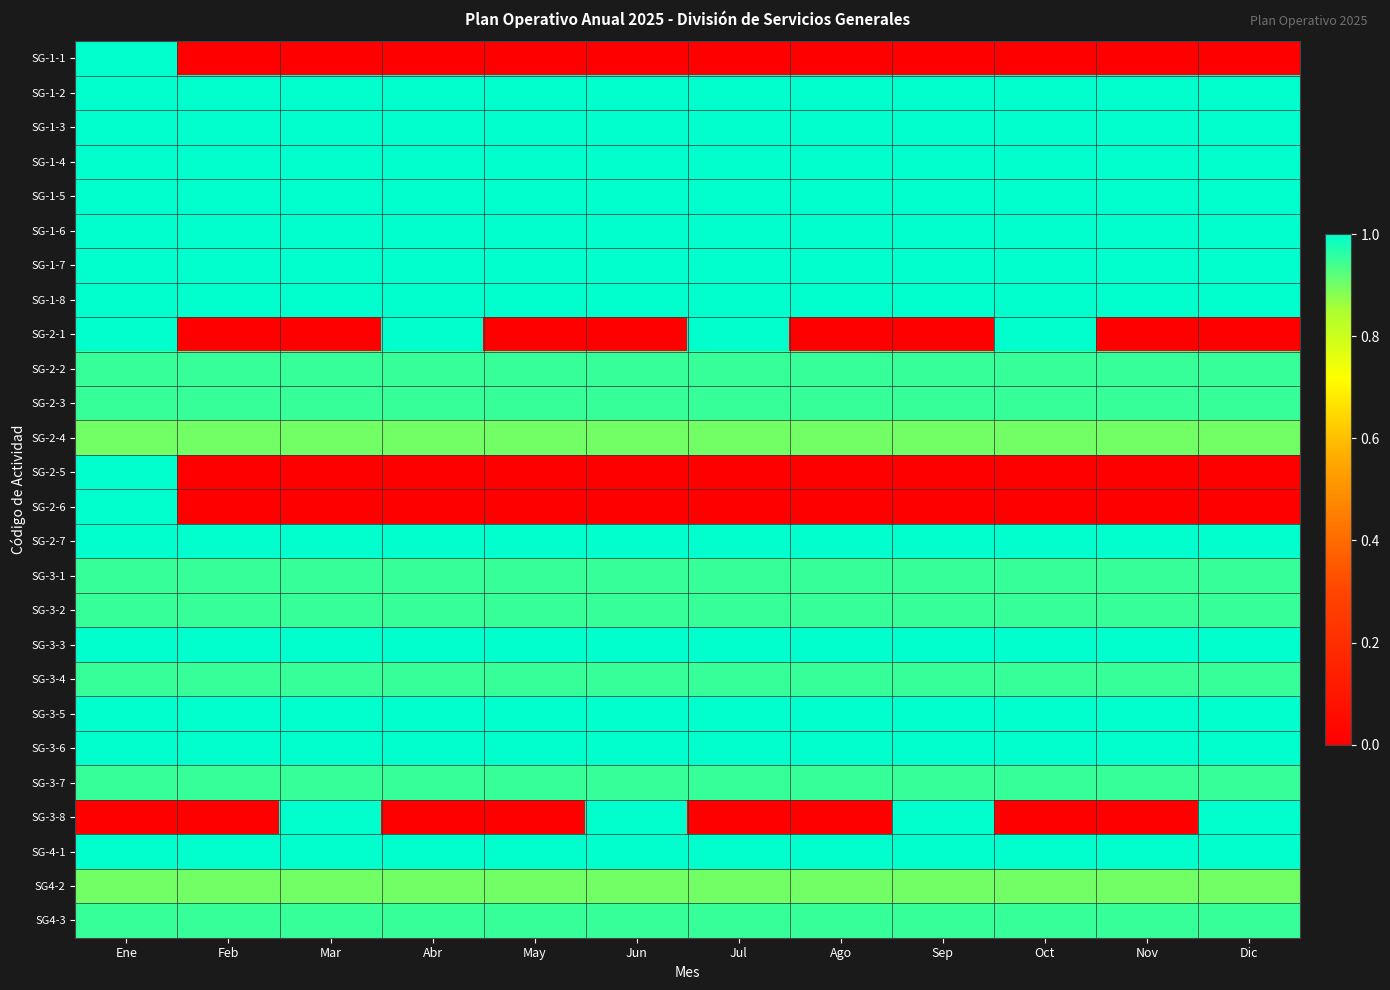

How many data points does each series have?

12